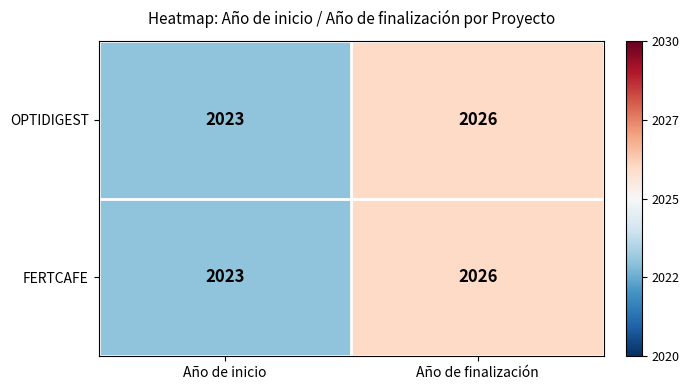

What is the total value across all series at Año de inicio?

4046